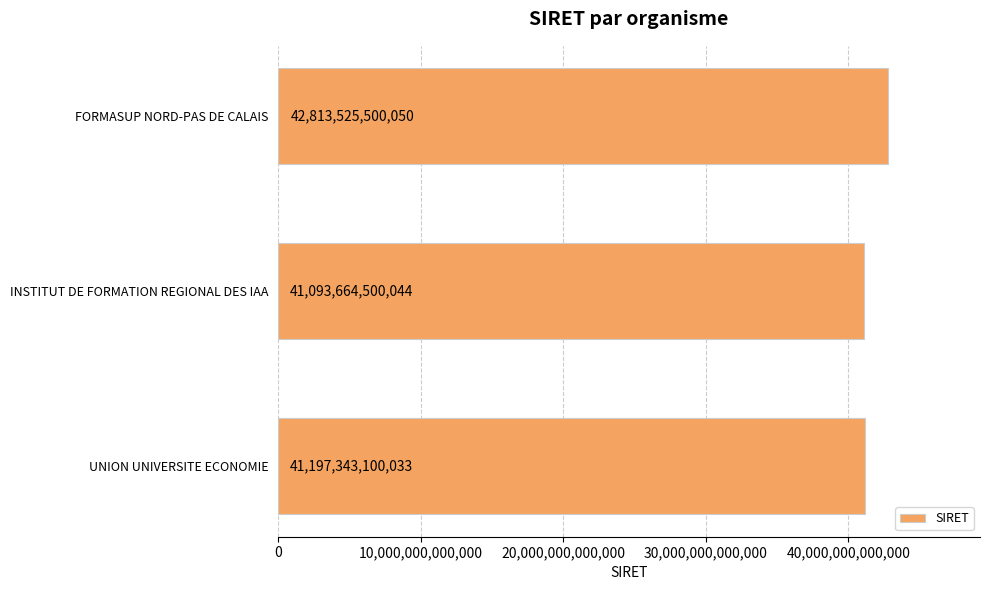

What is the value of the 3rd bar from the top?

41197343100033